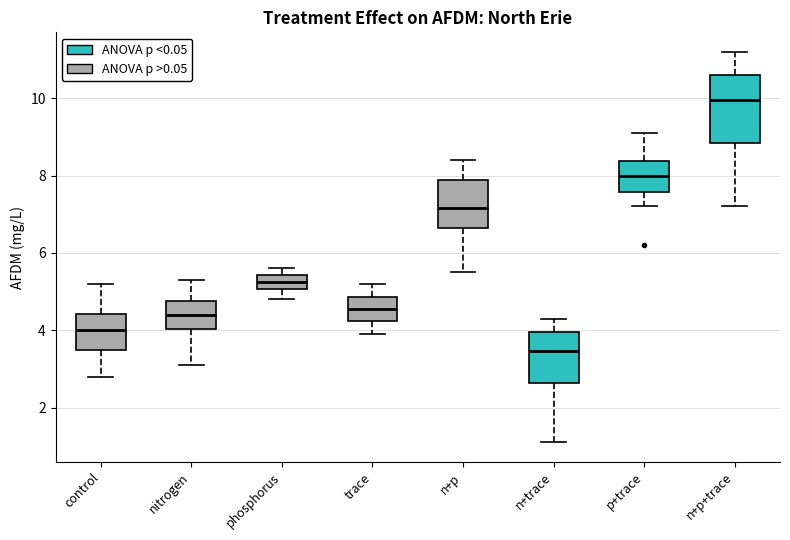

Which box's median line is the lowest?

n+trace